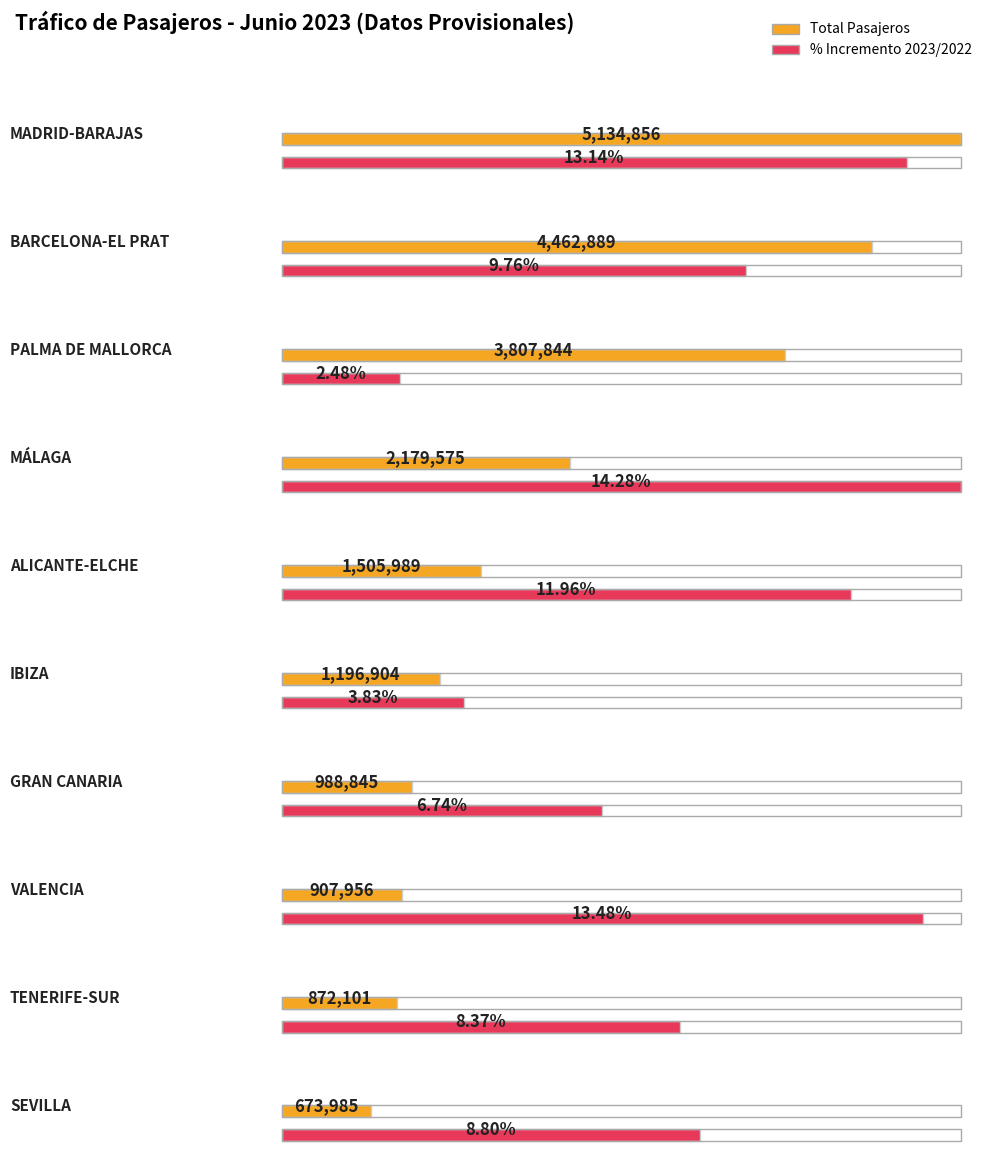

What is the sum of the % Inc 2023/2022 values at MÁLAGA and ALICANTE-ELCHE?

0.3